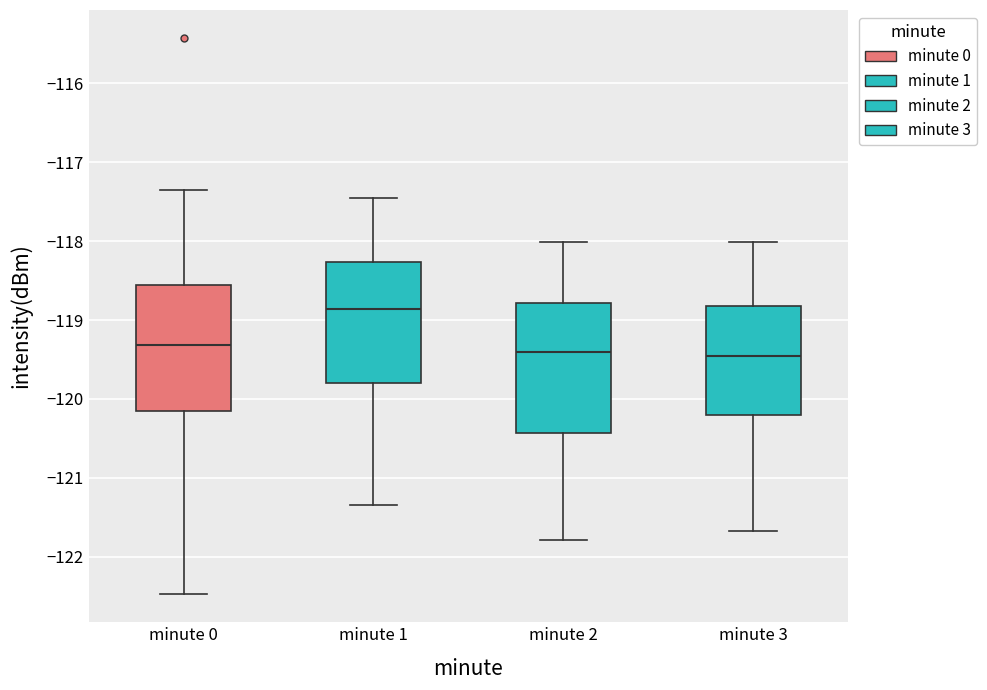

Reading left to right, read every box against the y-axis: the position of its median line, the range the box covers, and the ends of its whiskers. The values are not printed on the chart, so give them approximately, as read against the axis.

minute 0: median -119.3, box -120.2 to -118.6, whiskers -122.5 to -117.4
minute 1: median -118.9, box -119.8 to -118.3, whiskers -121.3 to -117.4
minute 2: median -119.4, box -120.4 to -118.8, whiskers -121.8 to -118.0
minute 3: median -119.5, box -120.2 to -118.8, whiskers -121.7 to -118.0